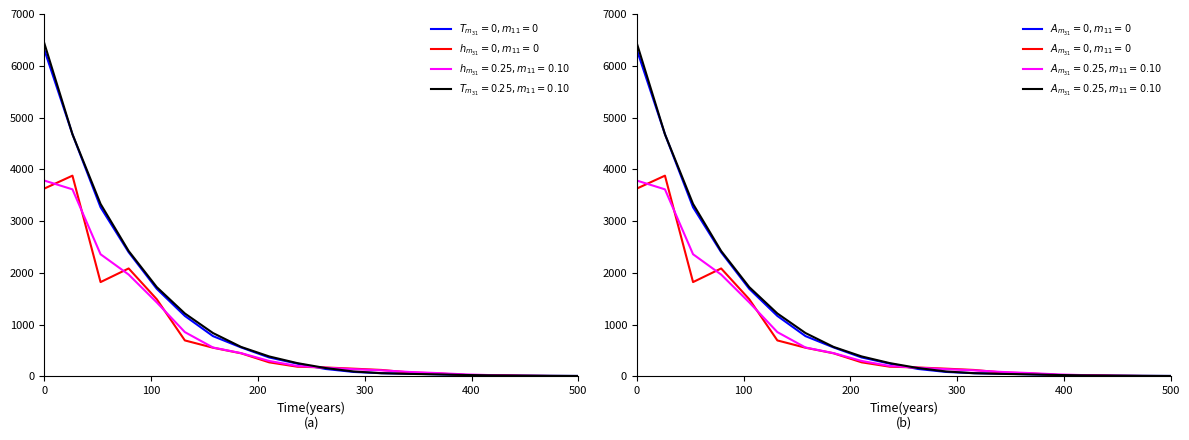

Is the value of $T_{m_{31}}=0, m_{11}=0$ at 9 greater than the value of $h_{m_{31}}=0, m_{11}=0$ at 13?

Yes